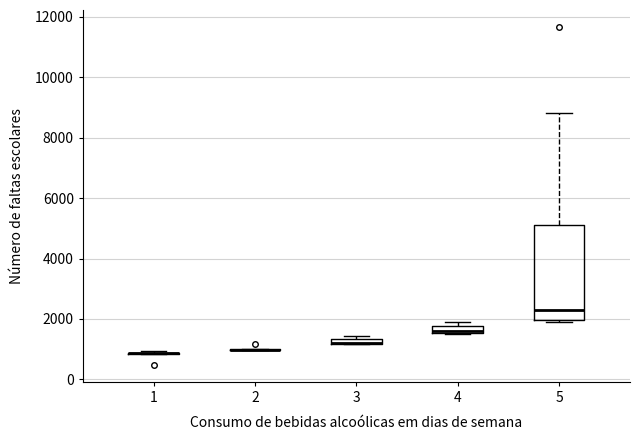

Where is the lower edge of the box at x = 4 on the y-axis? The values are not printed on the chart, so give them approximately, as read against the axis.

1600